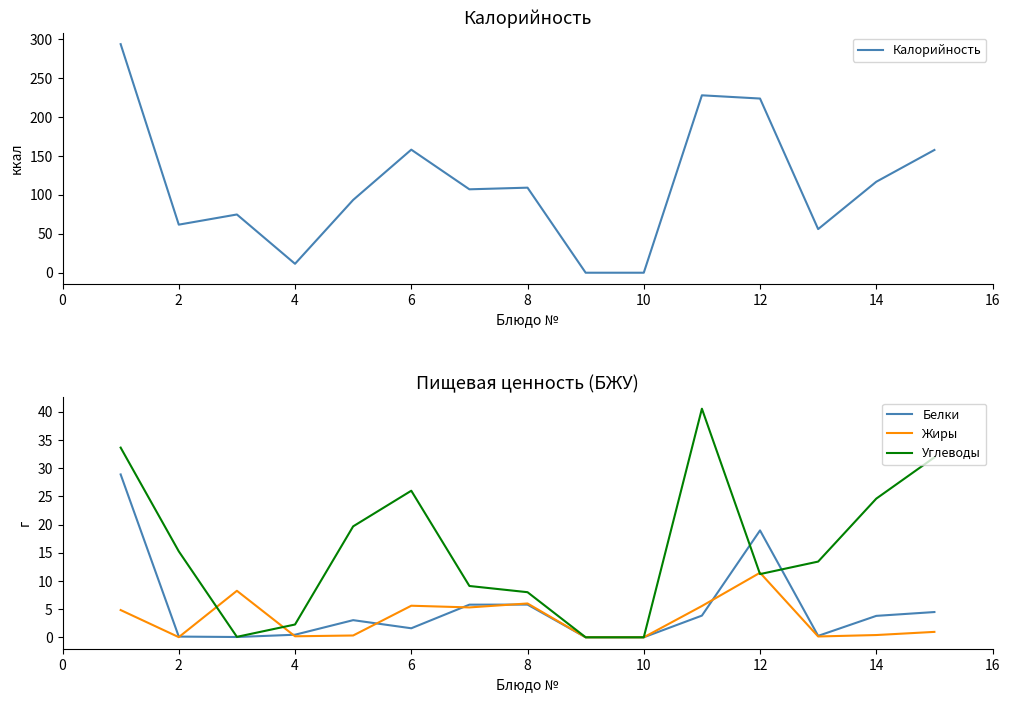

The value of Жиры at 6 is 5.6. True or false?

True